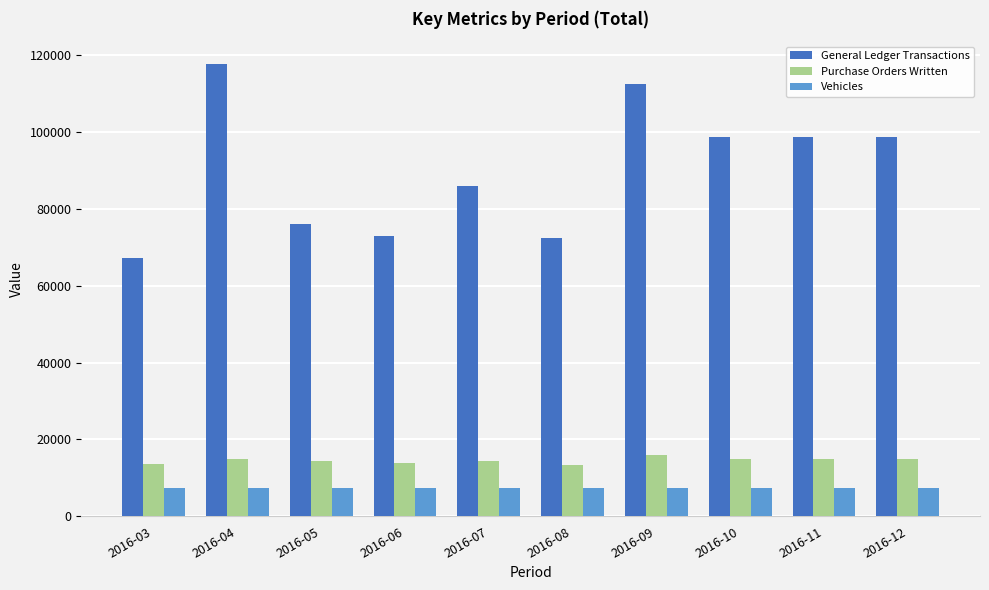

What is the value of the Vehicles bar at the 7th from the left?

7361